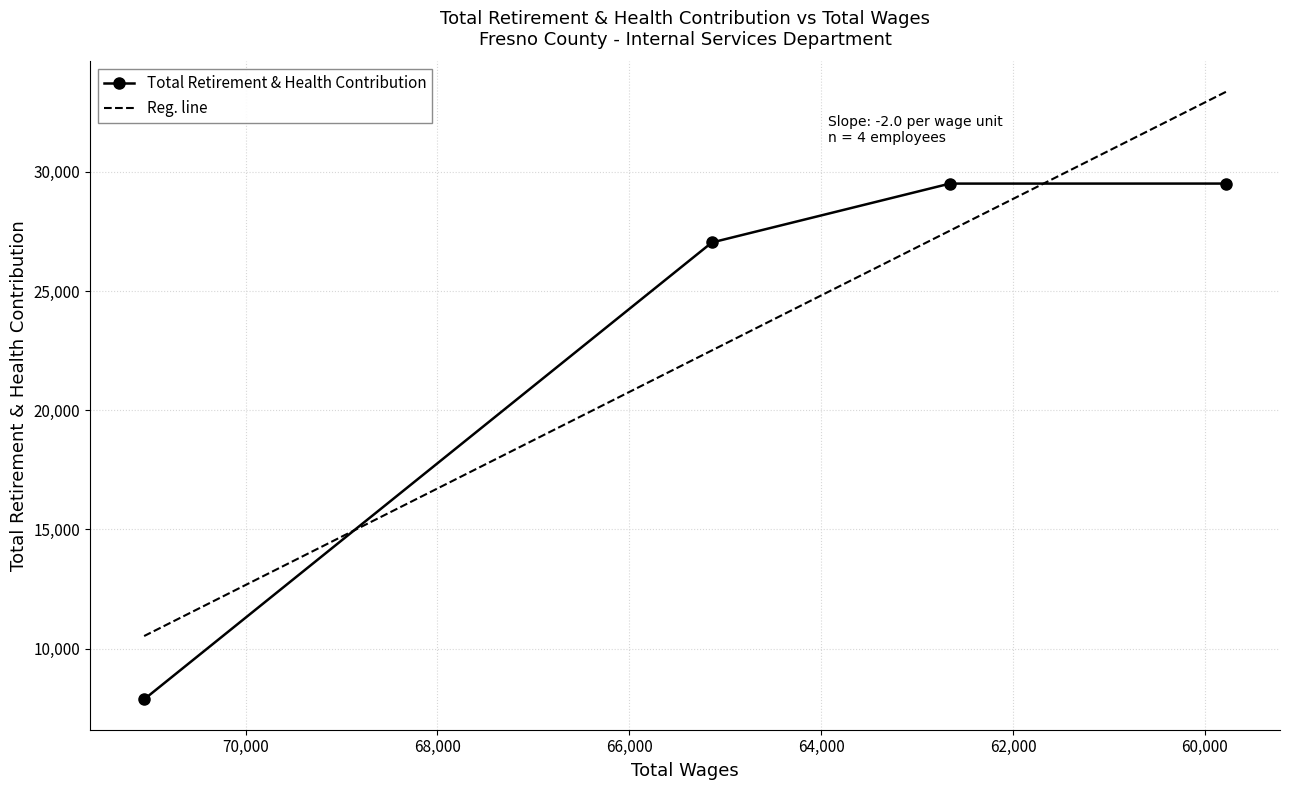

What is the difference between the values at 62659.0 and 59782.0?

1